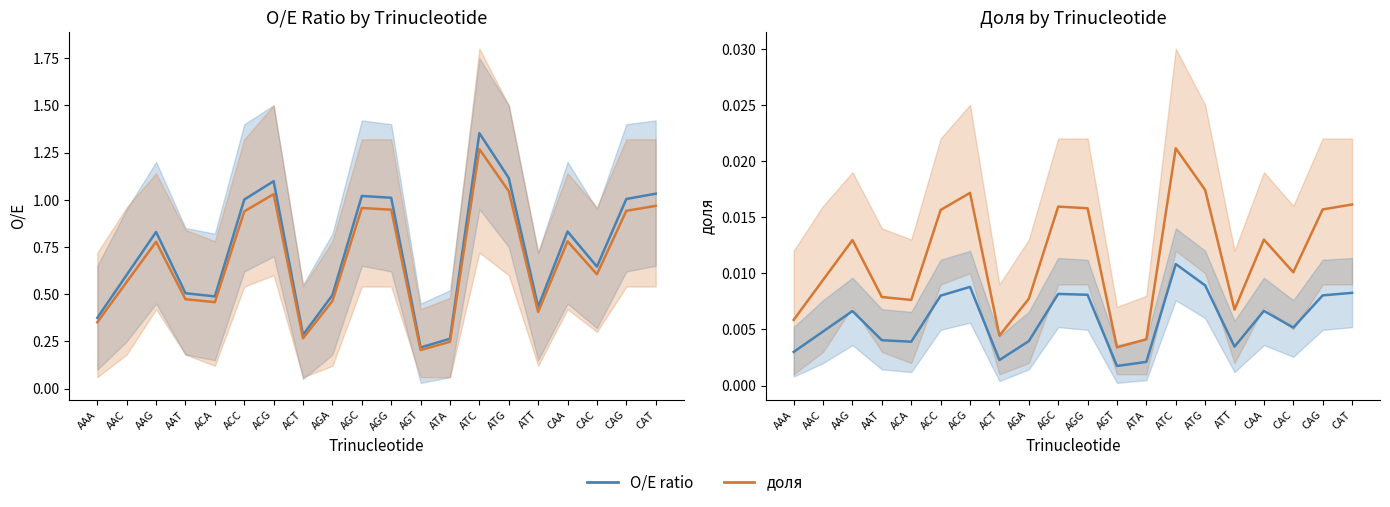

How many interior local peaks does the доля series have?

5